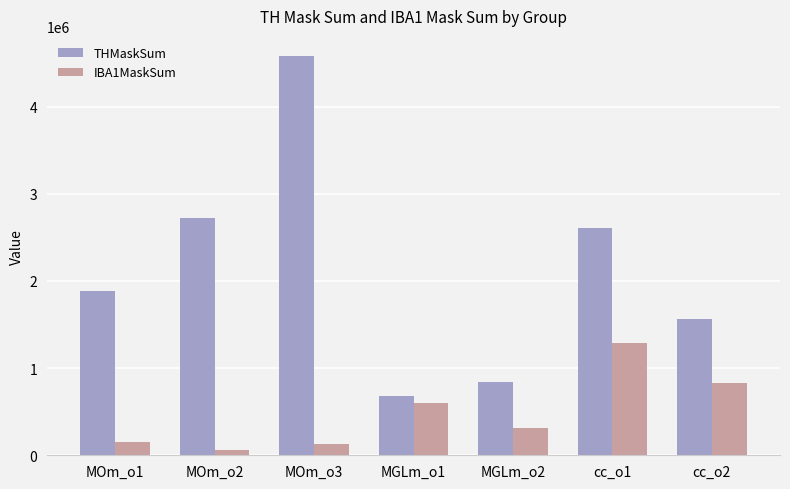

What are all the series names shown in the legend?

THMaskSum, IBA1MaskSum